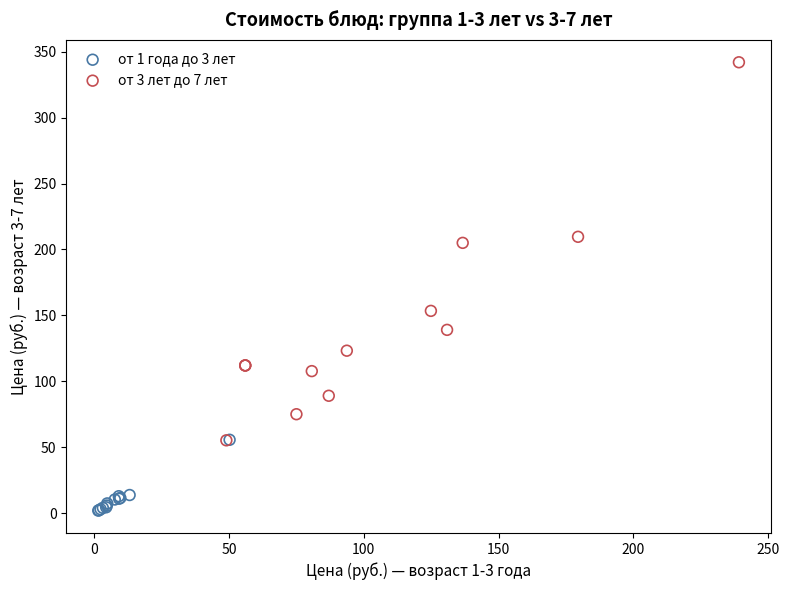

Which series contains the highest Y value?

от 3 лет до 7 лет